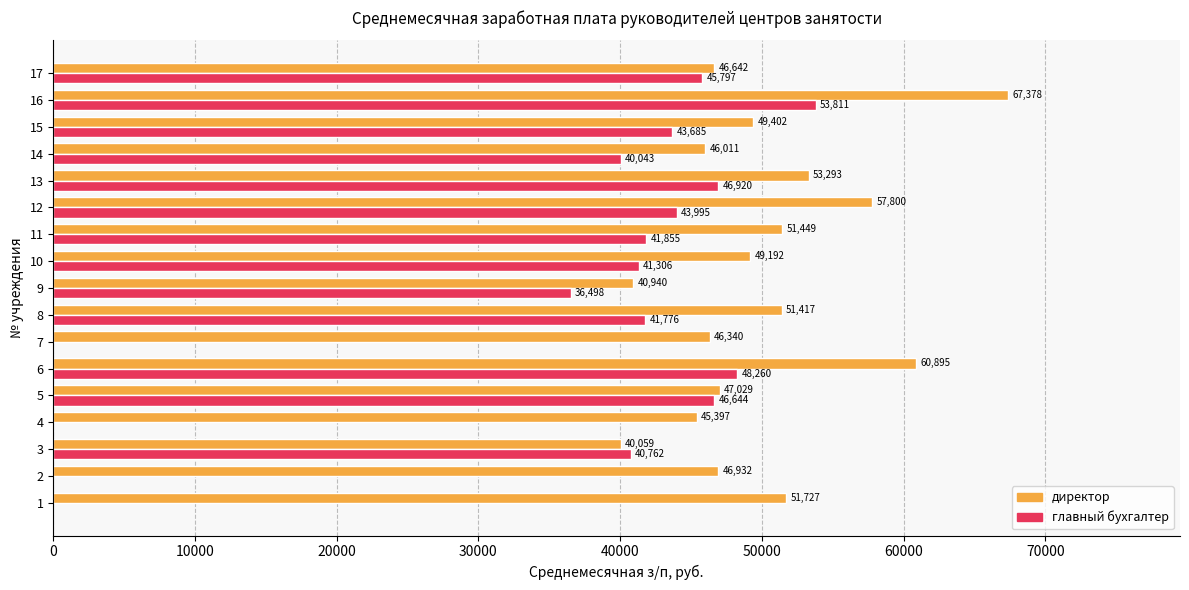

What value does the главный бухгалтер series have at 15?

43685.2